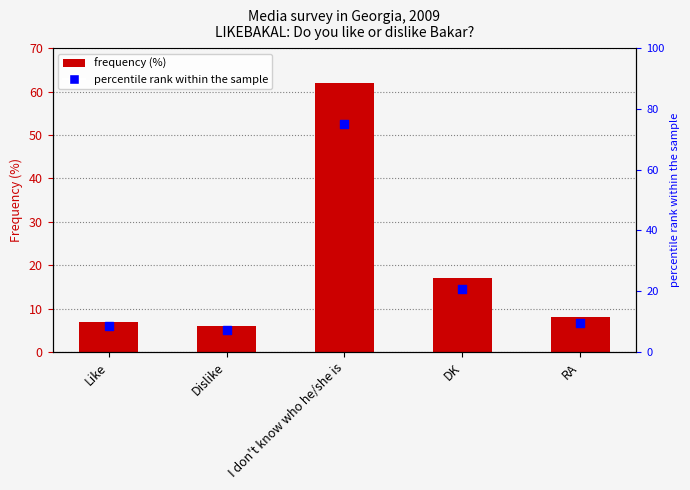

Which series reaches the maximum Y coordinate?

percentile rank within the sample